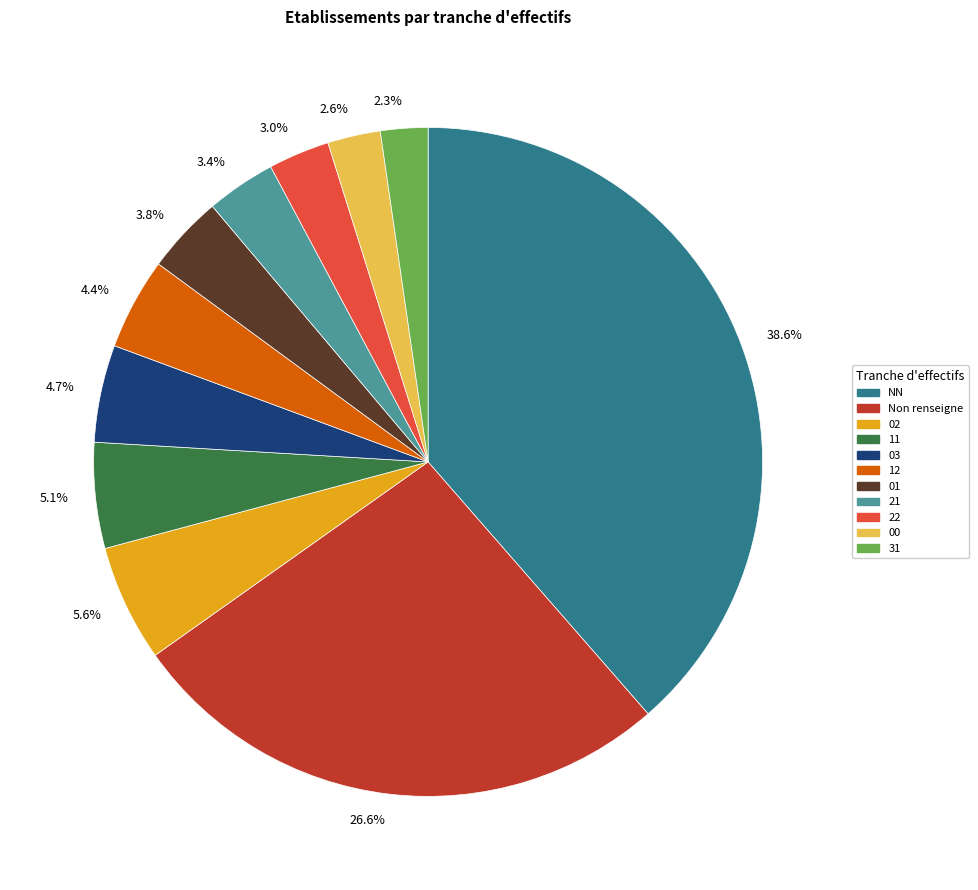

Is there a majority slice in this chart?

No